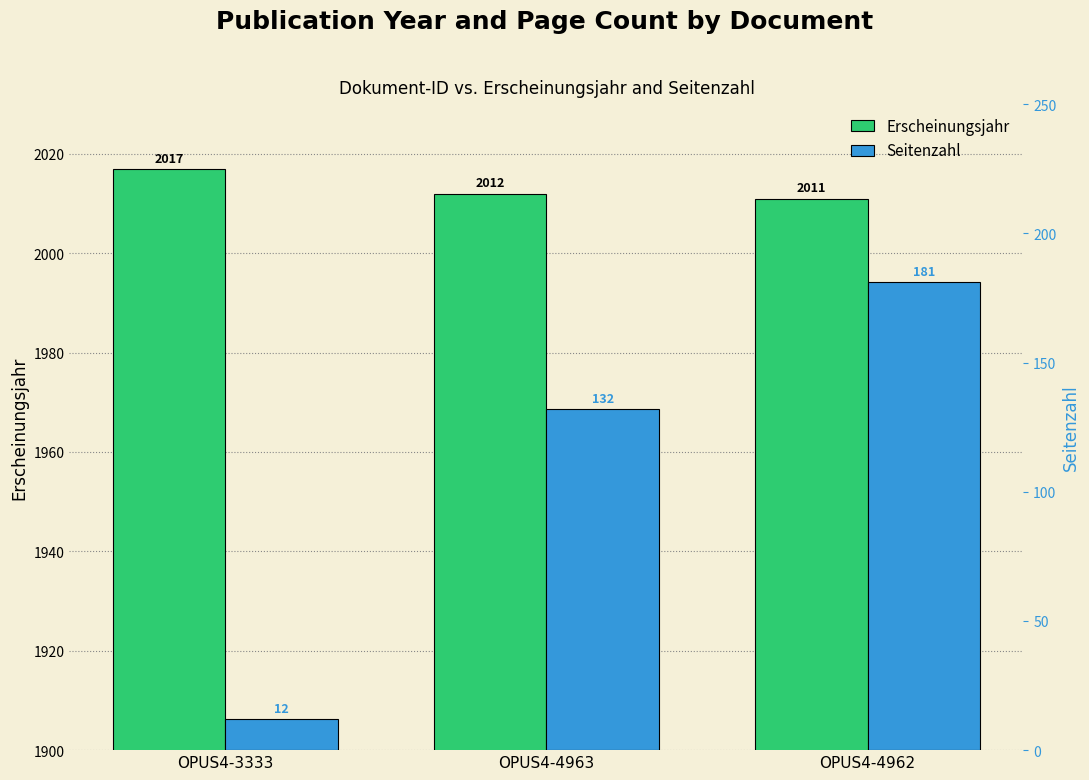

What is the label of the 2nd bar from the right?

OPUS4-4963